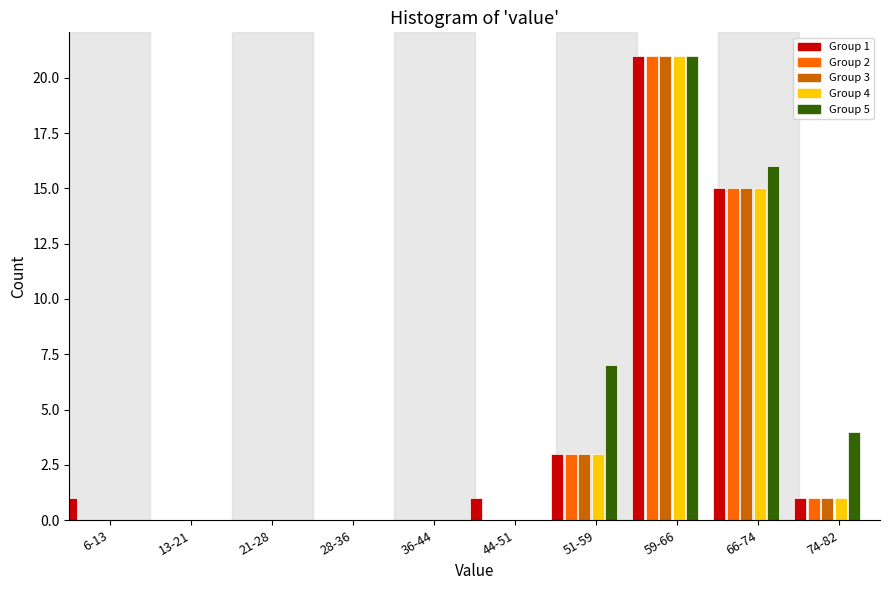

The Group 1 series shows 2 at 6-13. True or false?

False